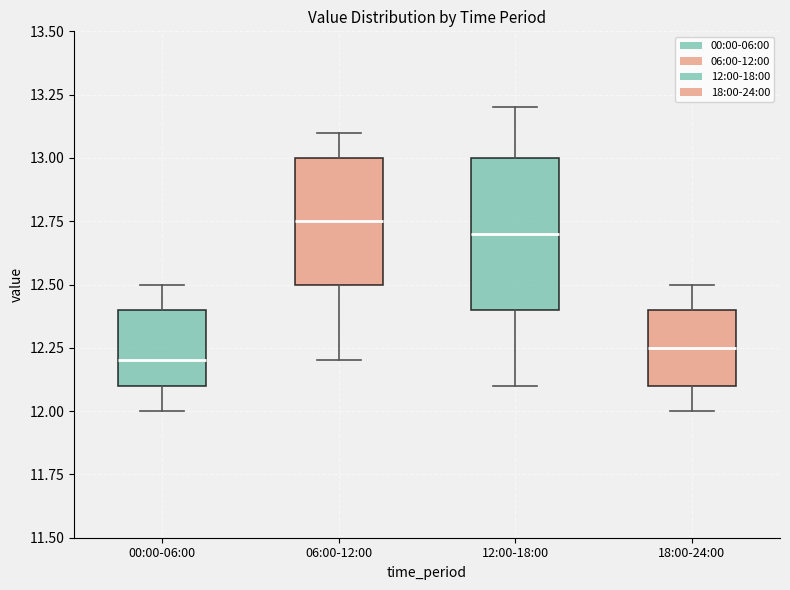

Reading left to right, read every box against the y-axis: the position of its median line, the range the box covers, and the ends of its whiskers. The values are not printed on the chart, so give them approximately, as read against the axis.

00:00-06:00: median 12.20, box 12.10 to 12.40, whiskers 12.00 to 12.50
06:00-12:00: median 12.75, box 12.50 to 13.00, whiskers 12.20 to 13.10
12:00-18:00: median 12.70, box 12.40 to 13.00, whiskers 12.10 to 13.20
18:00-24:00: median 12.25, box 12.10 to 12.40, whiskers 12.00 to 12.50